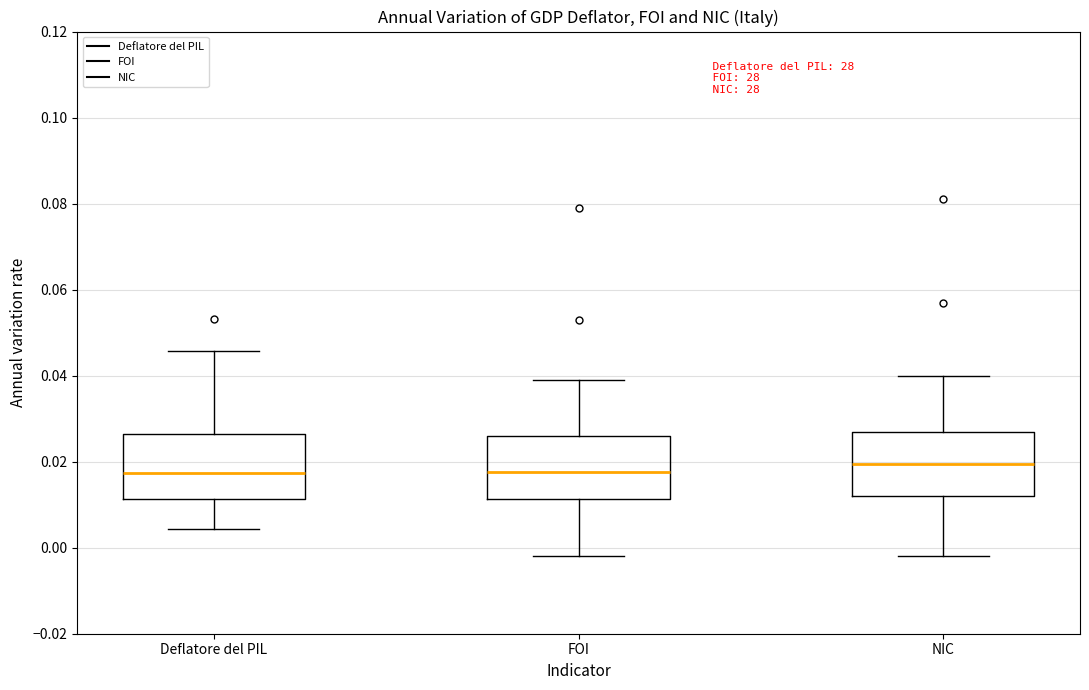

Reading left to right, read every box against the y-axis: the position of its median line, the range the box covers, and the ends of its whiskers. The values are not printed on the chart, so give them approximately, as read against the axis.

Deflatore del PIL: median 0.018, box 0.012 to 0.026, whiskers 0.004 to 0.046
FOI: median 0.018, box 0.012 to 0.026, whiskers -0.002 to 0.038
NIC: median 0.020, box 0.012 to 0.028, whiskers -0.002 to 0.040